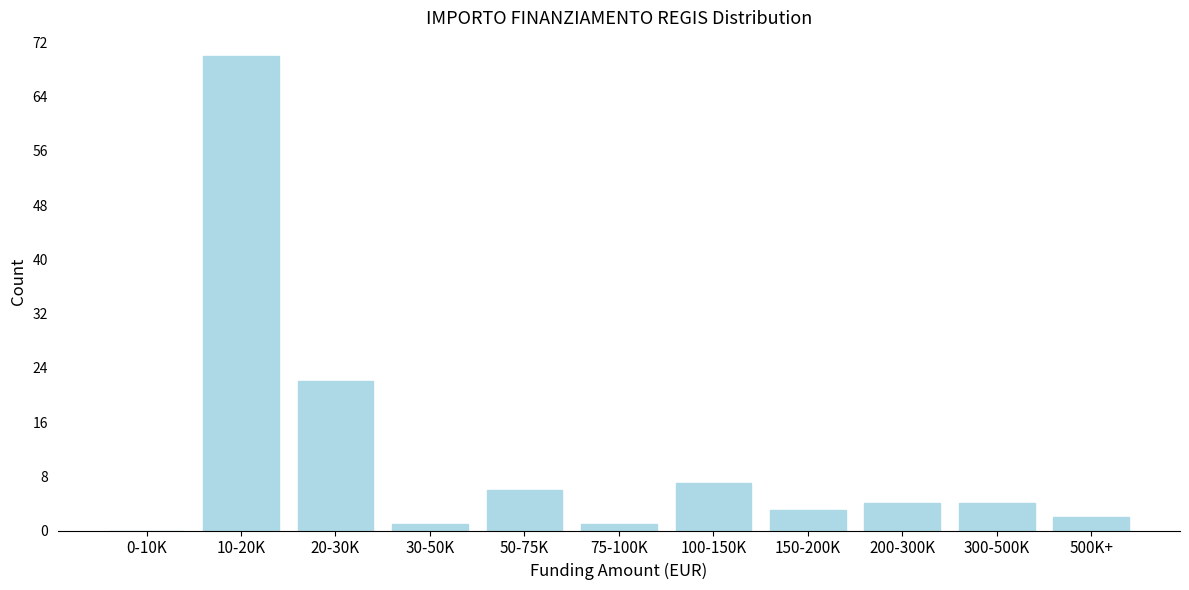

Reading left to right, what are all the values shown in this chart?

0-10K=0	10-20K=70	20-30K=22	30-50K=1	50-75K=6	75-100K=1	100-150K=7	150-200K=3	200-300K=4	300-500K=4	500K+=2